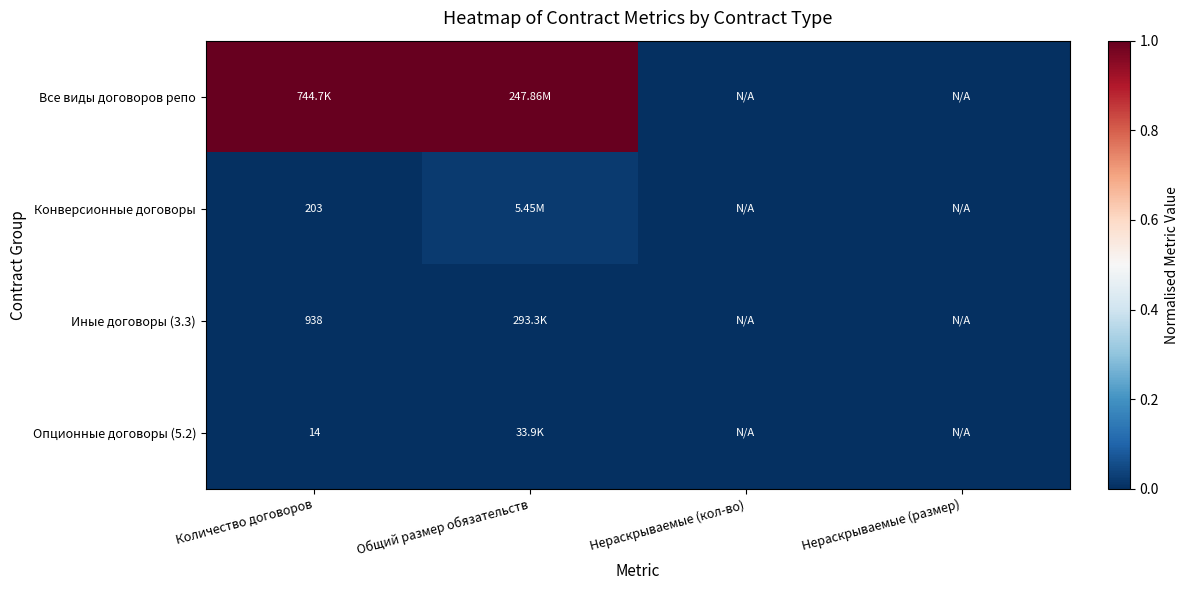

What is the difference between the highest and lowest values at Количество договоров?

1.0